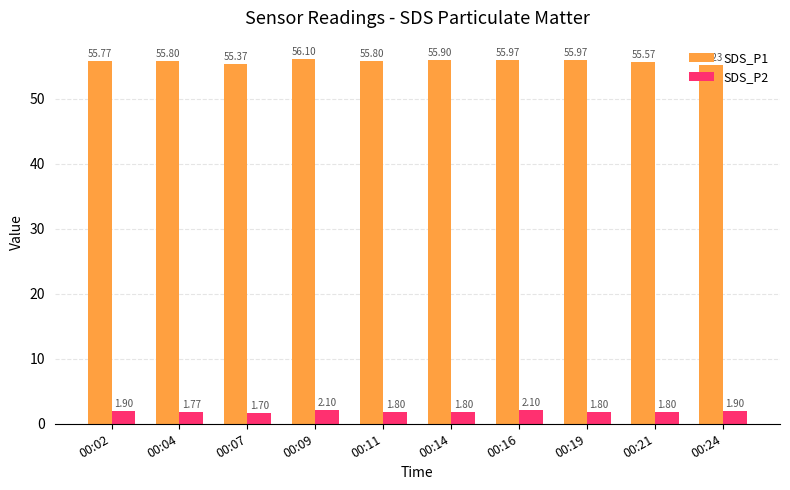

How many SDS_P2 values are between 1 and 2?

8